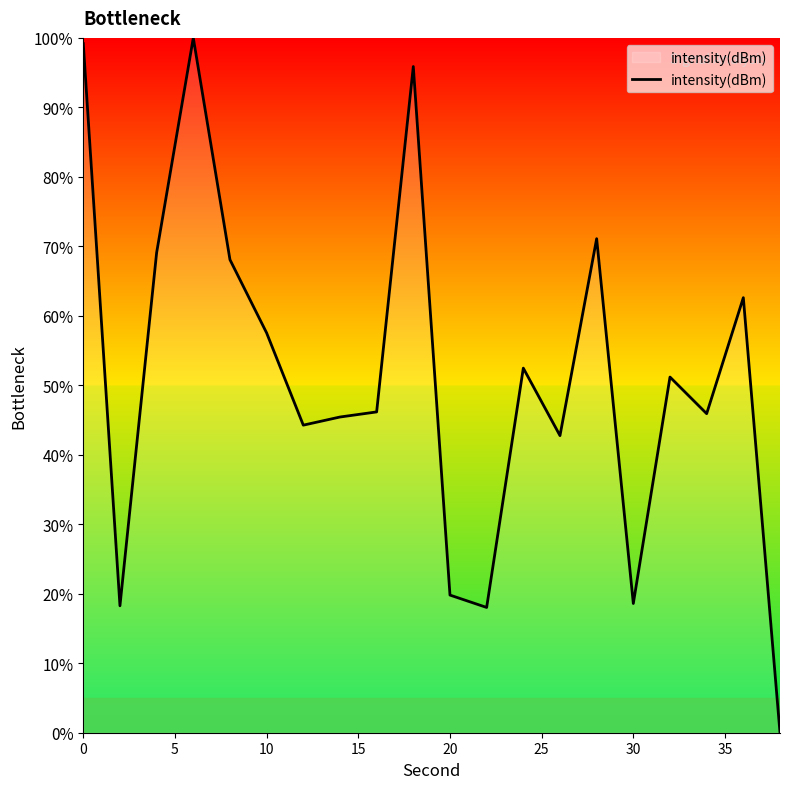

What is the greatest value displayed?

100.0